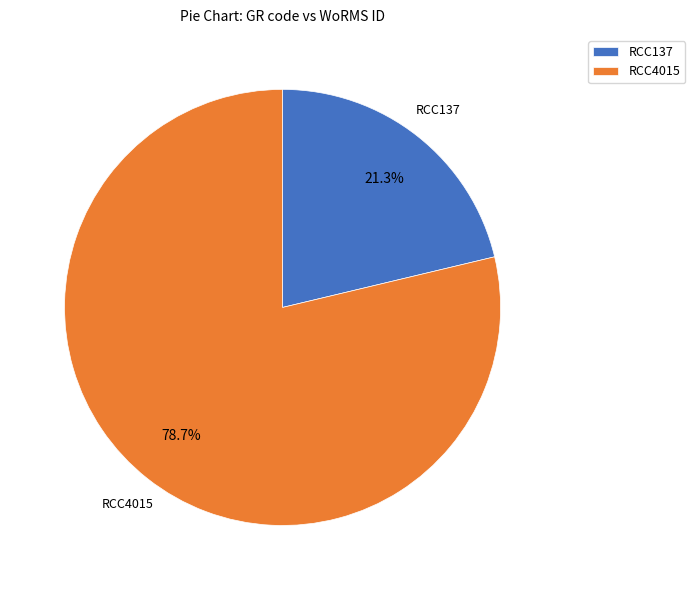

Is RCC4015 the majority of the pie?

Yes